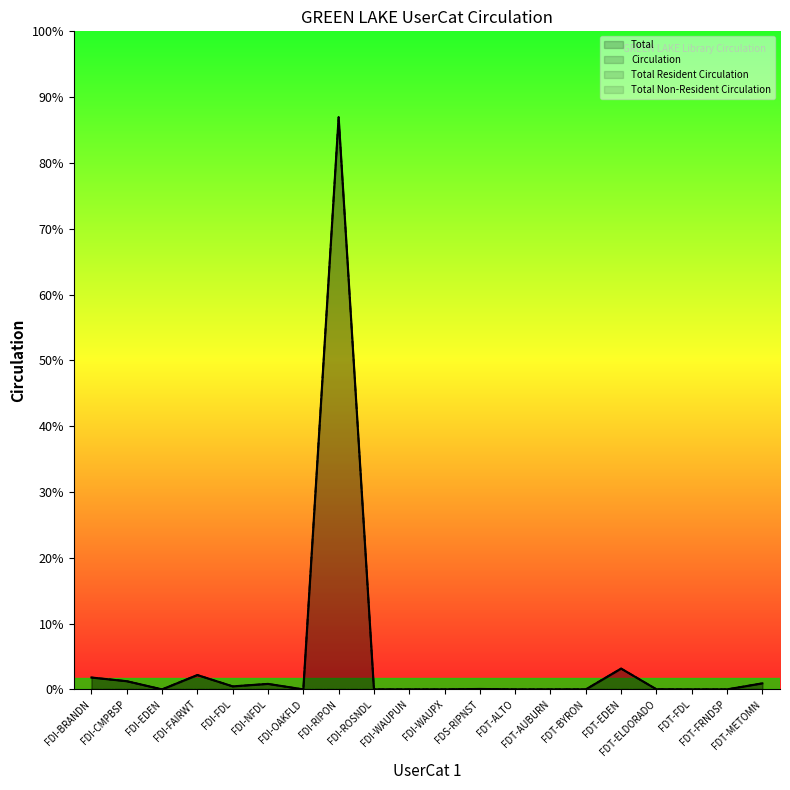

True or false: Total and Circulation cross at least once.

False